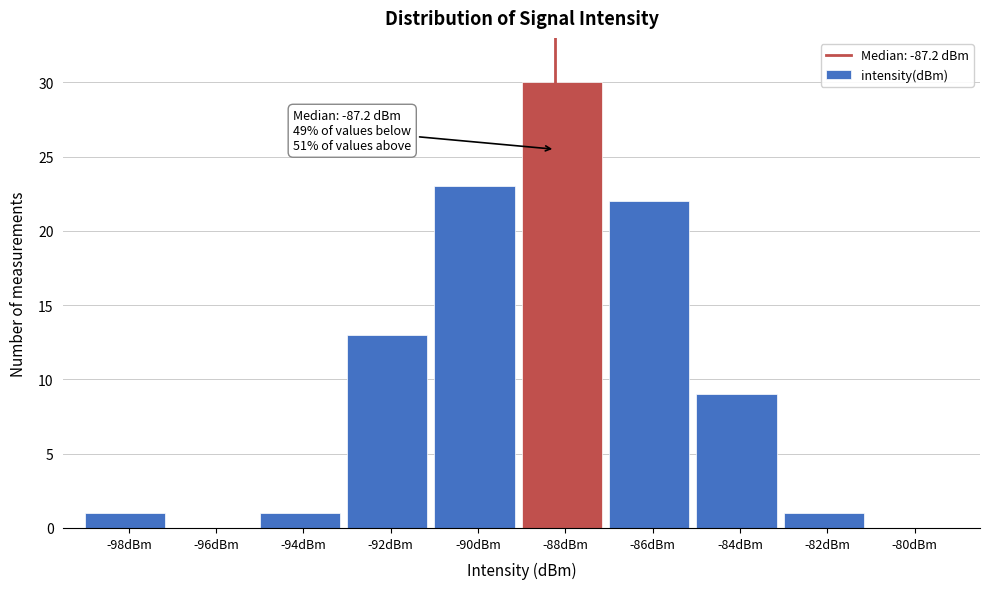

Reading right to left, transcribe all the data shown in this chart.

-80dBm=0	-82dBm=1	-84dBm=9	-86dBm=22	-88dBm=30	-90dBm=23	-92dBm=13	-94dBm=1	-96dBm=0	-98dBm=1